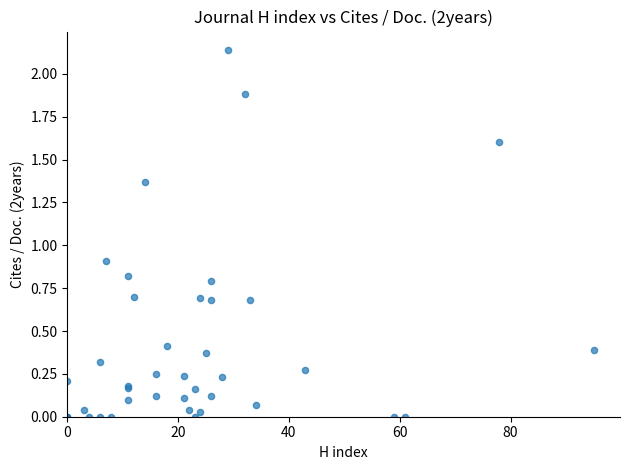

What Y value in the scatter plot is closest to 1?

0.9